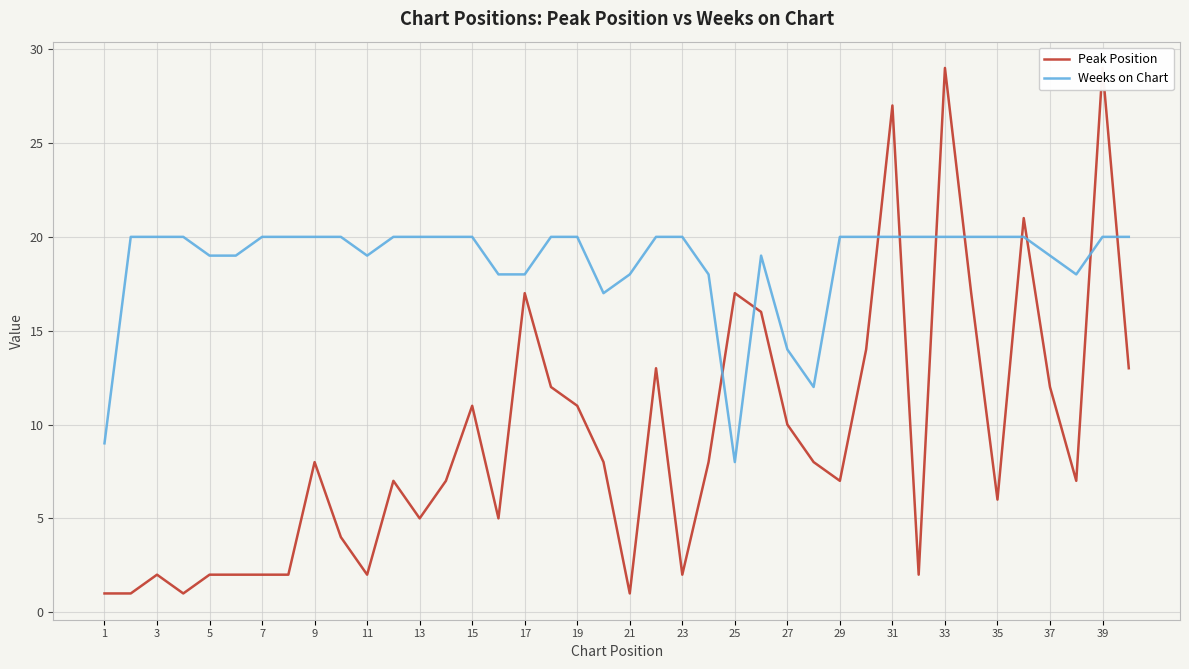

At which category does the chart reach its minimum across all series?

1